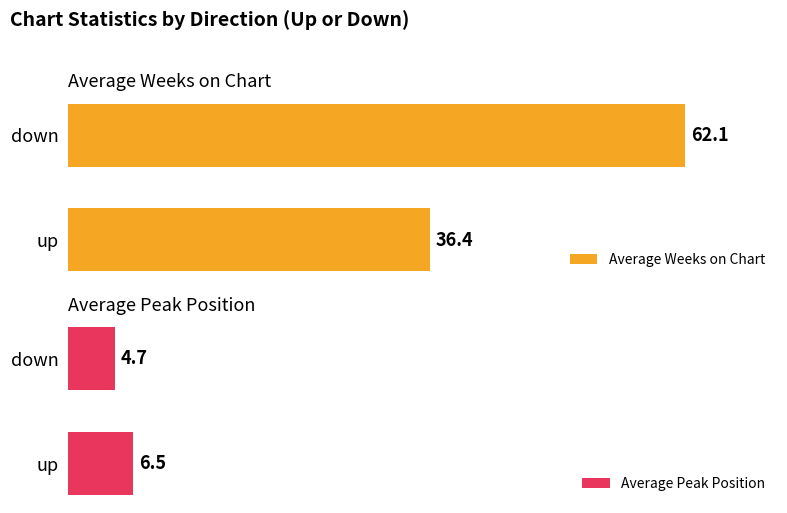

How many data points in Average Peak Position are above 6?

1